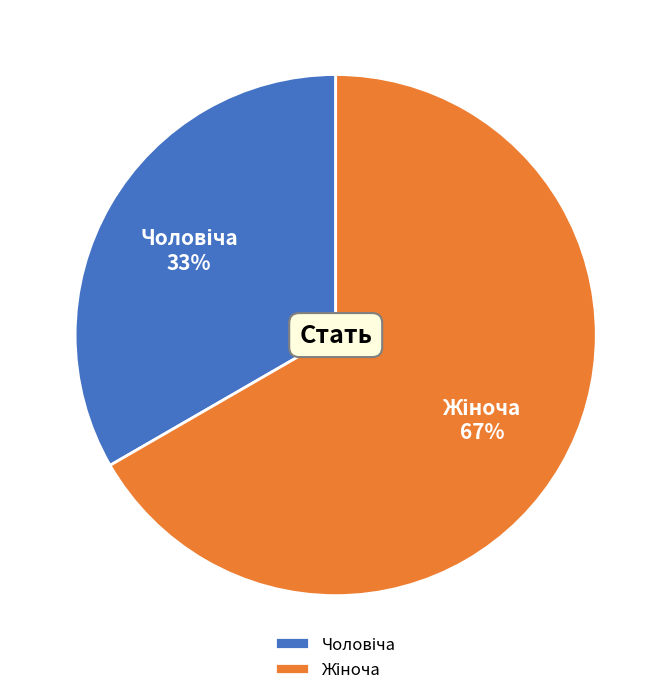

To the nearest percent, what is the average slice percentage?

50%